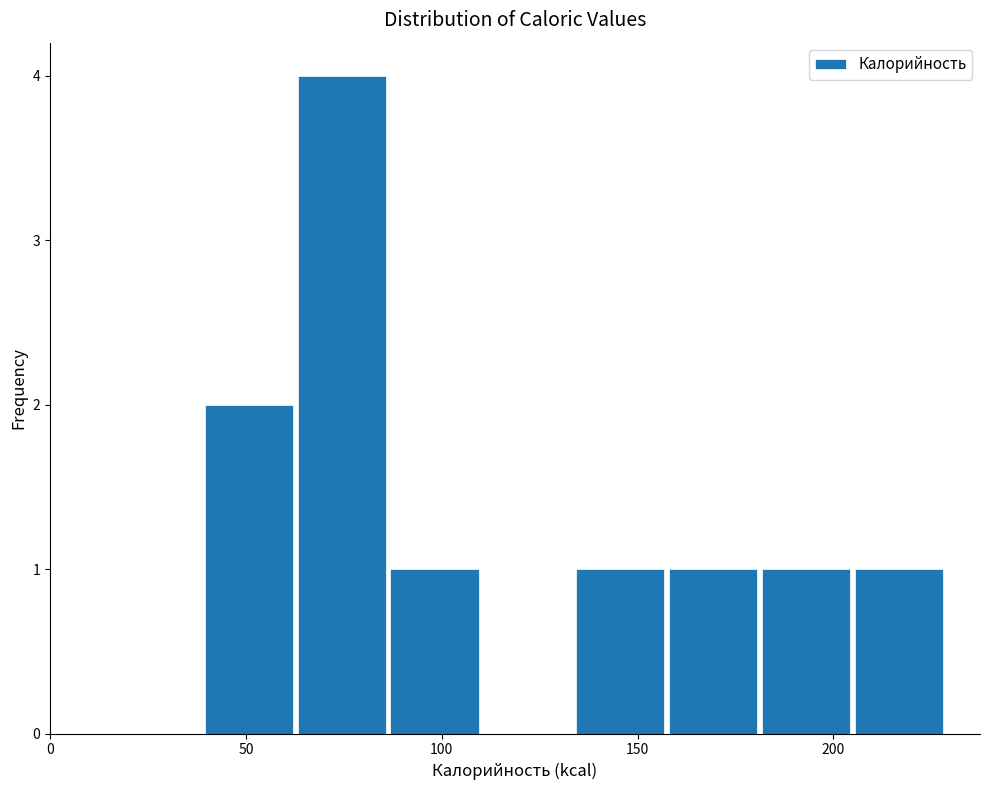

Reading left to right, transcribe this chart: for each bar, give the range it covers on the x-axis and its height. Neither the bar edges nor the heights are printed on the chart, so give them approximately, as read against the axes.

40 to 65: 2
65 to 85: 4
85 to 110: 1
110 to 135: 0
135 to 155: 1
155 to 180: 1
180 to 205: 1
205 to 230: 1